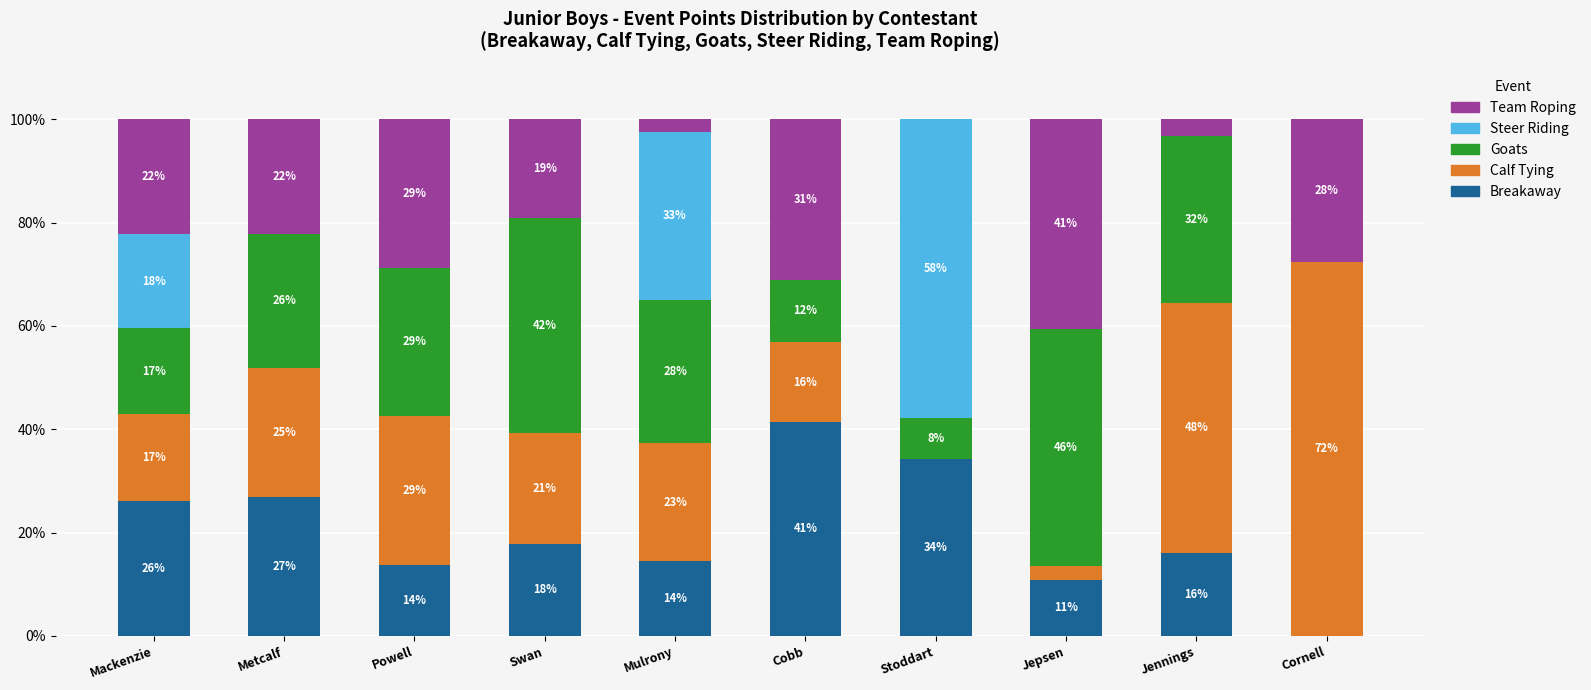

What is the sum of the Goats values at Jepsen and Swan?

87.6